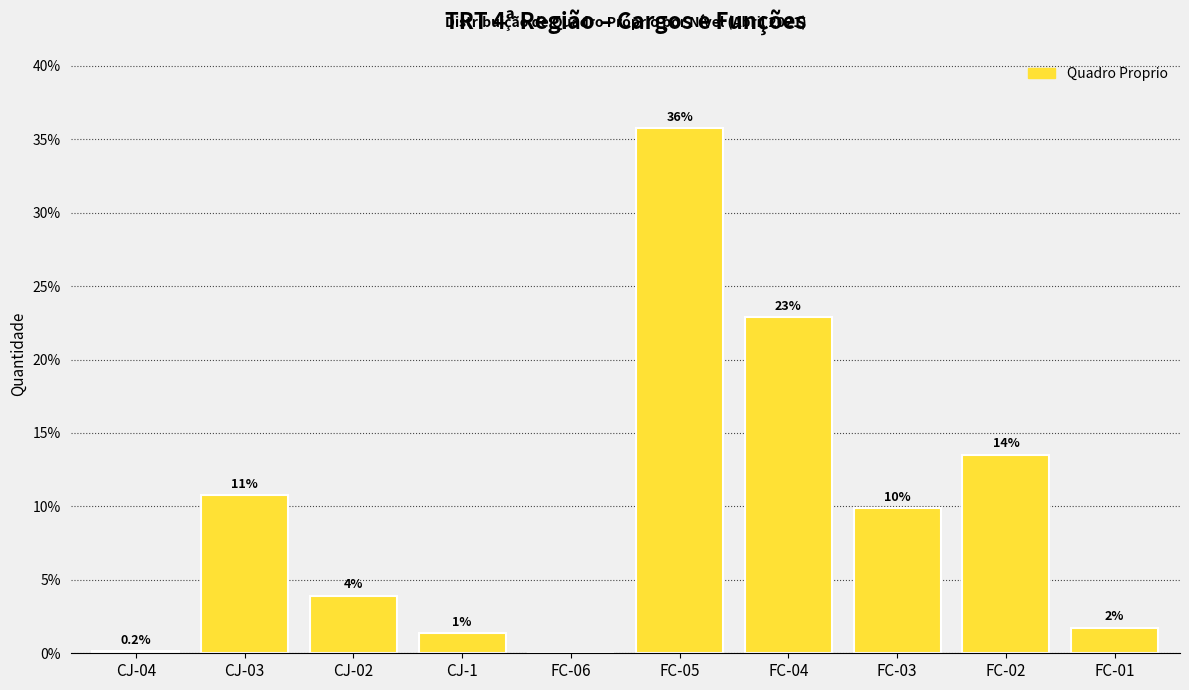

Are the bars horizontal?

No